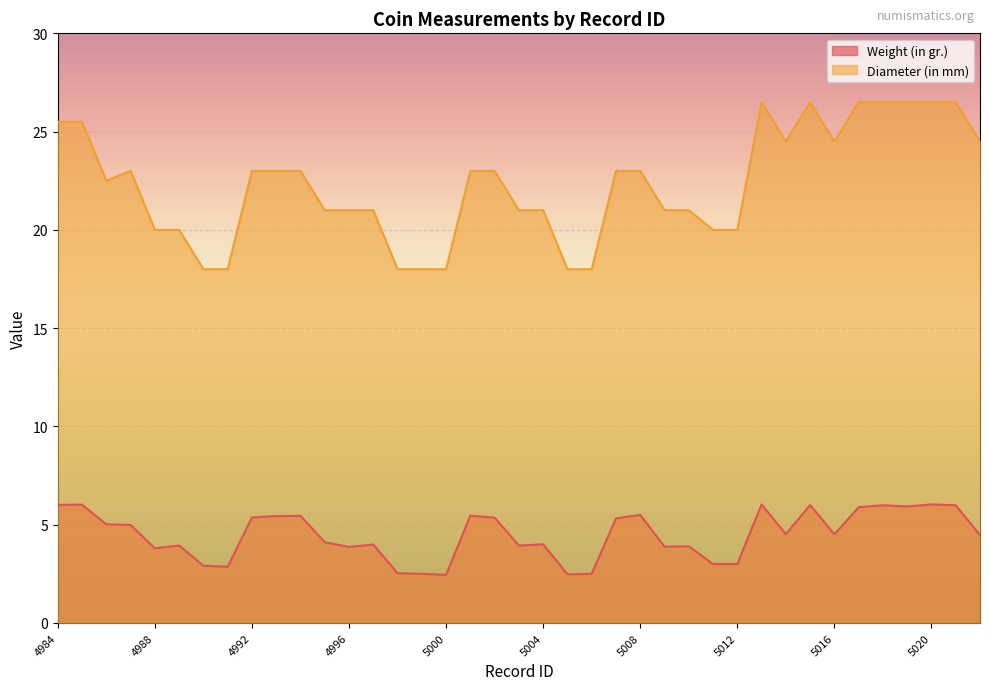

Does the chart display data point markers on the line(s)?

No